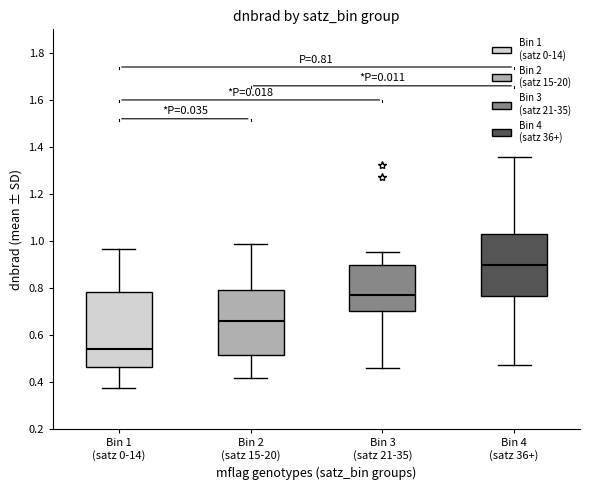

Comparing the boxes themselves (not the whiskers), which one is the tallest?

Bin 1 (satz 0-14)